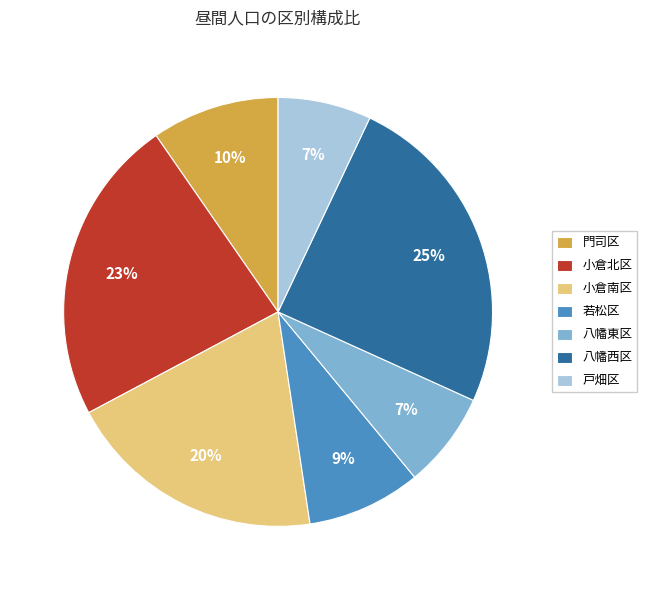

Is there a majority slice in this chart?

No